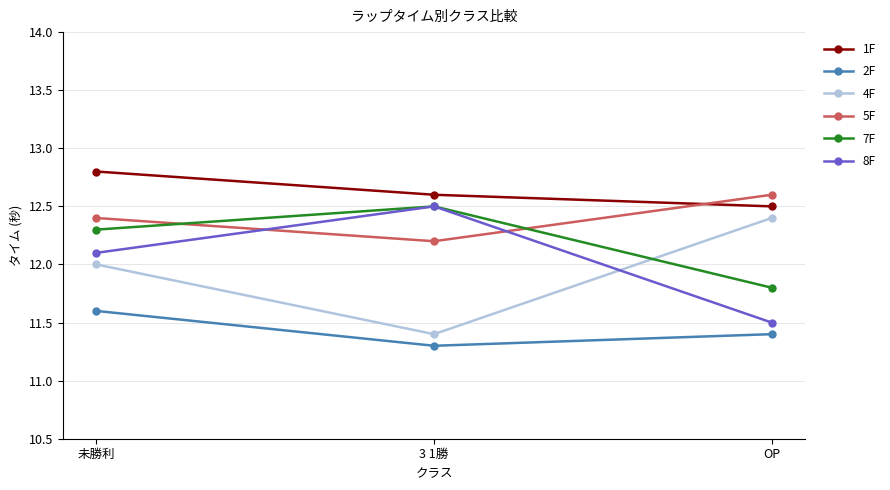

What is the sum of the 4F values at 3 1勝 and 未勝利?

23.4